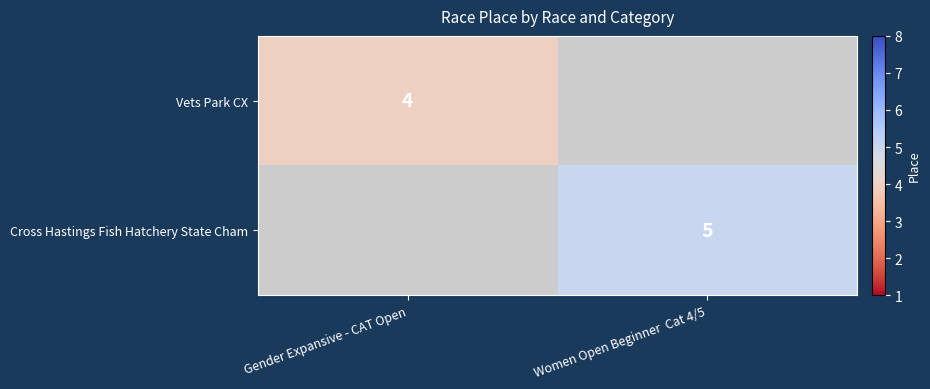

At how many categories does at least one series exceed 4?

1